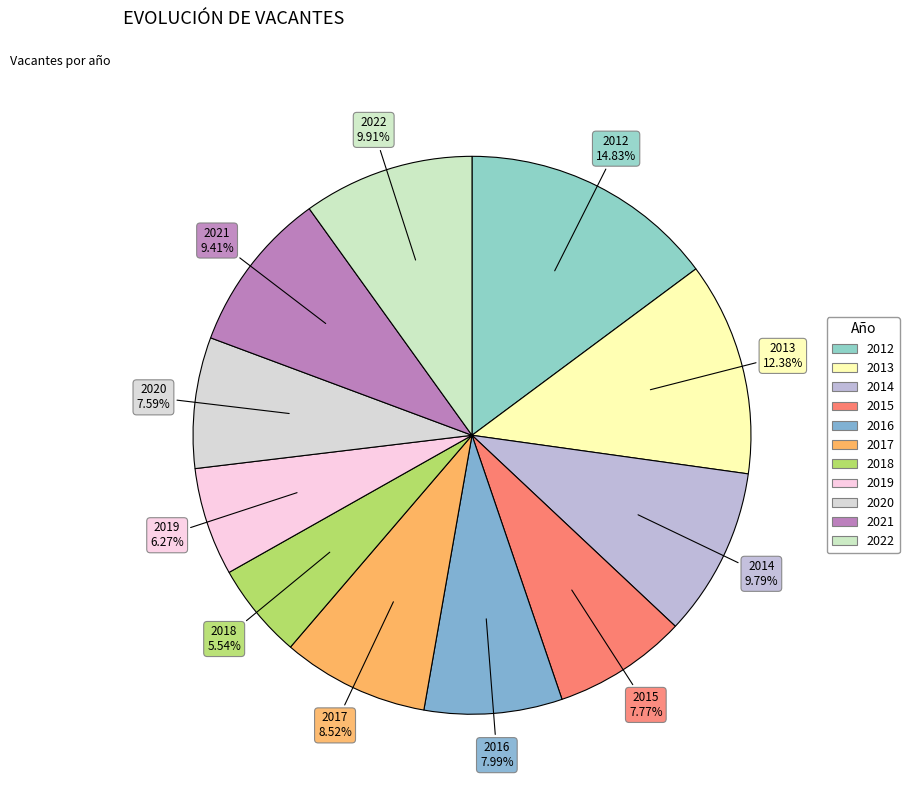

What is the ratio of the value at 2017 to the value at 2014?

0.9